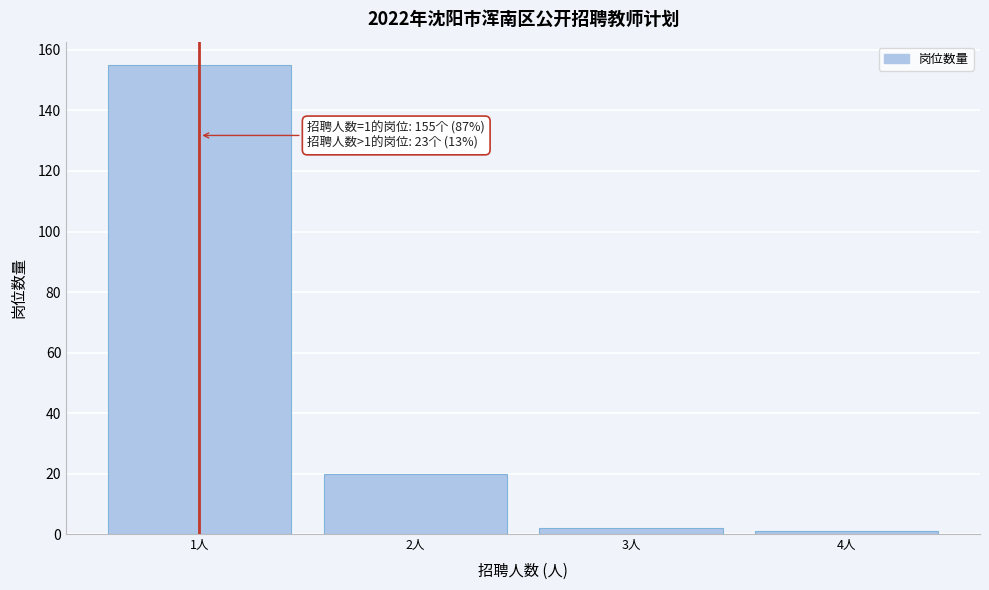

Reading left to right, what are all the values shown in this chart?

1人=155	2人=20	3人=2	4人=1